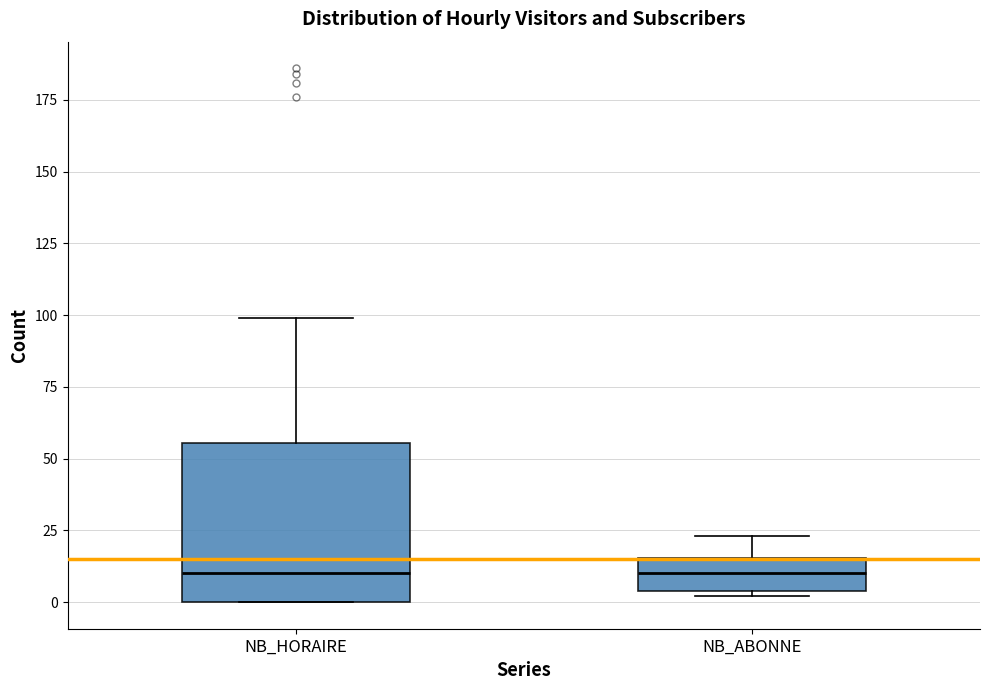

Reading left to right, read every box against the y-axis: the position of its median line, the range the box covers, and the ends of its whiskers. The values are not printed on the chart, so give them approximately, as read against the axis.

NB_HORAIRE: median 10, box 0 to 55, whiskers 0 to 100
NB_ABONNE: median 10, box 5 to 15, whiskers 0 to 25